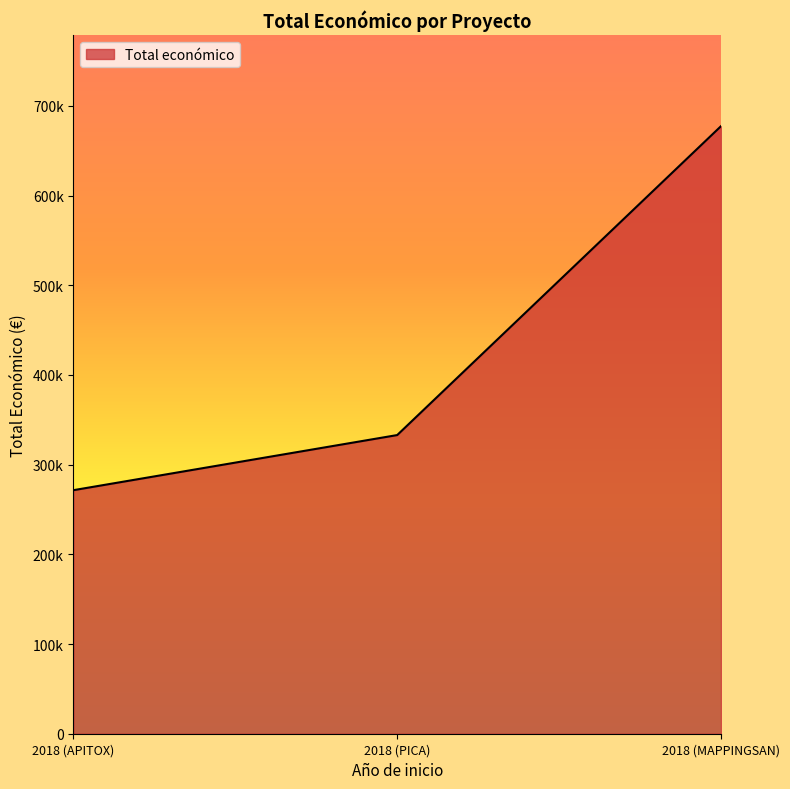

Does the chart display data point markers on the line(s)?

No